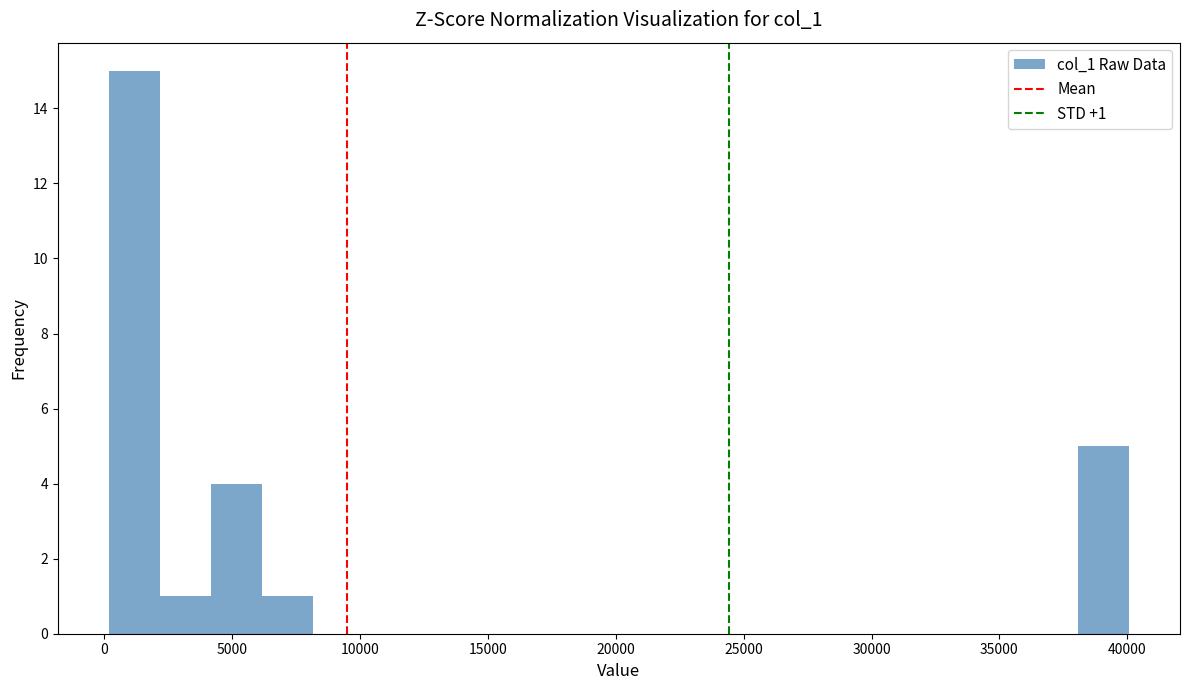

Around what value on the x-axis is the tallest bar? Give the approximate position of its centre, as read against the axis.

1000